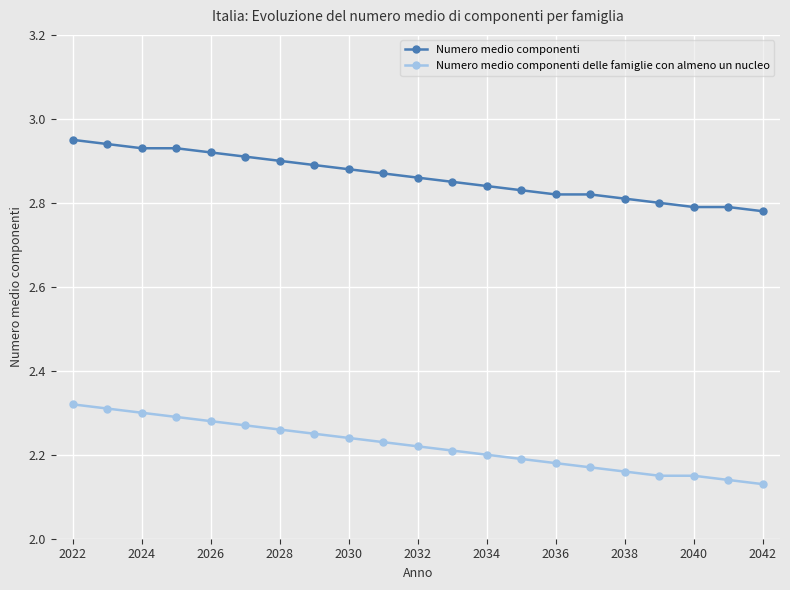

At how many categories does at least one series exceed 2?

21